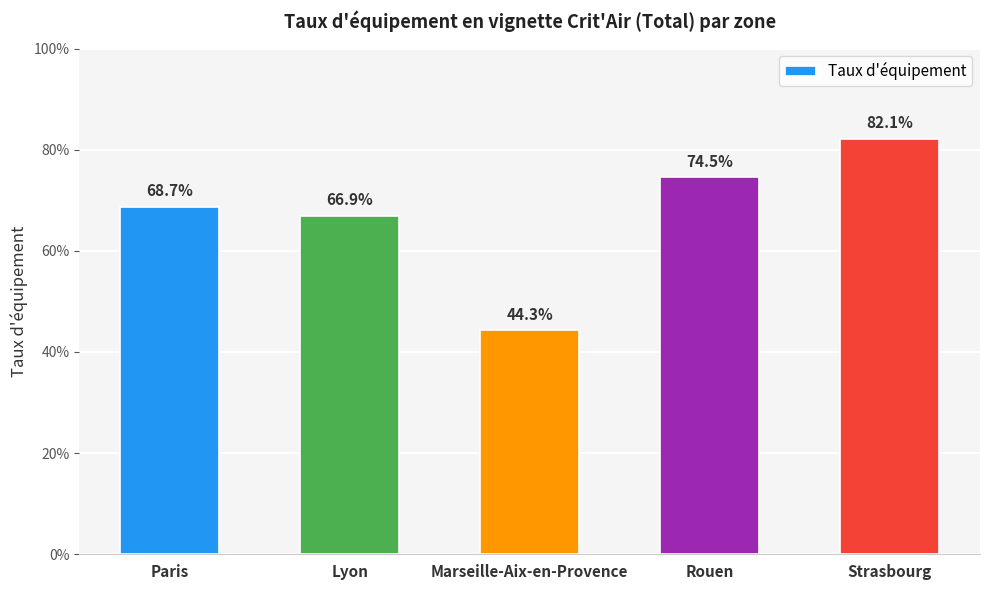

What is the difference between the maximum and minimum values?

0.4